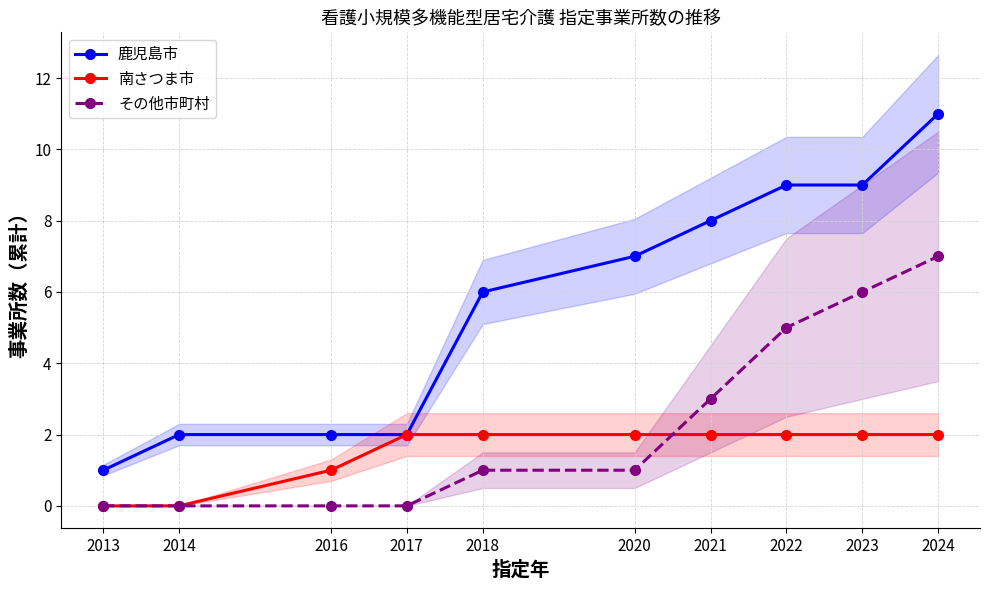

Reading right to left, list all the values displayed in this chart.

鹿児島市: 2024=11	2023=9	2022=9	2021=8	2020=7	2018=6	2017=2	2016=2	2014=2	2013=1
南さつま市: 2024=2	2023=2	2022=2	2021=2	2020=2	2018=2	2017=2	2016=1	2014=0	2013=0
その他市町村: 2024=7	2023=6	2022=5	2021=3	2020=1	2018=1	2017=0	2016=0	2014=0	2013=0